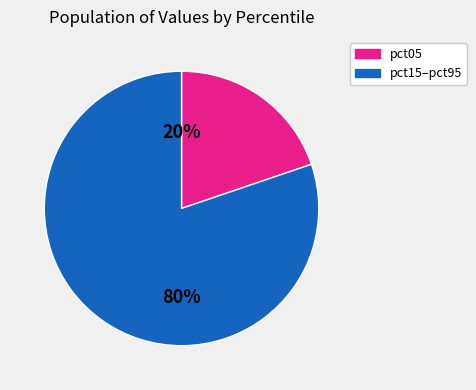

To the nearest percent, what is the average slice percentage?

50%